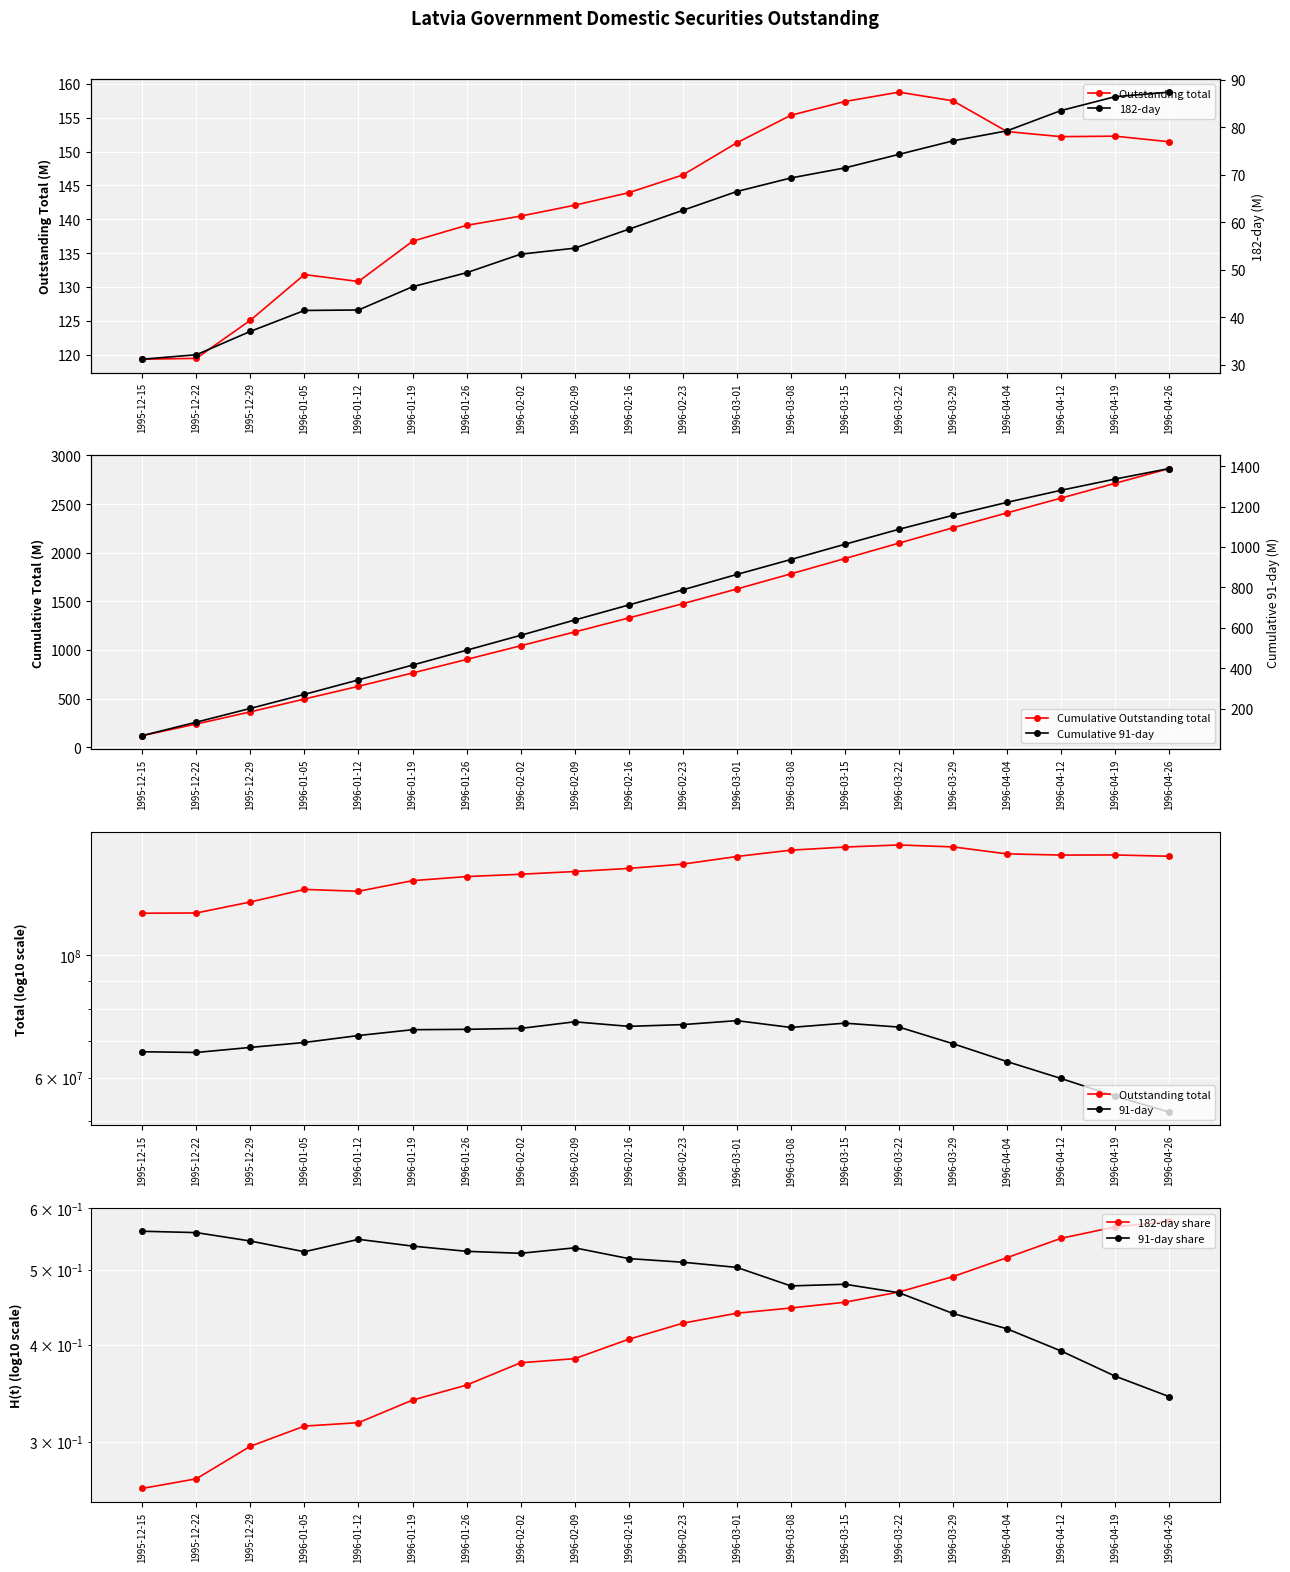

Count the number of categories in the chart.

20